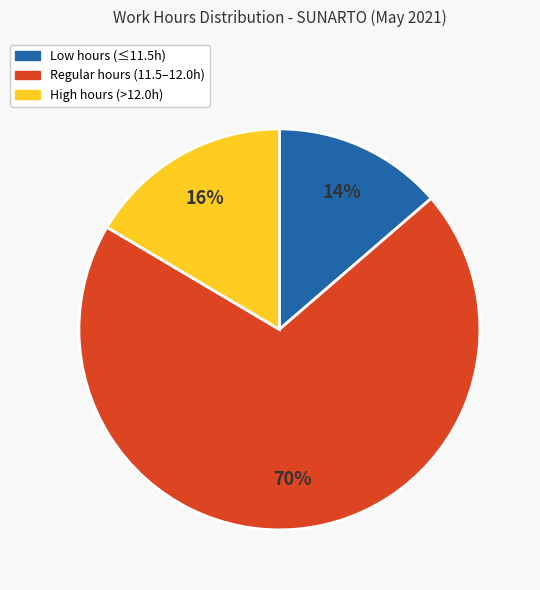

To the nearest percent, what is the difference between the largest and smallest slice percentages?

56%